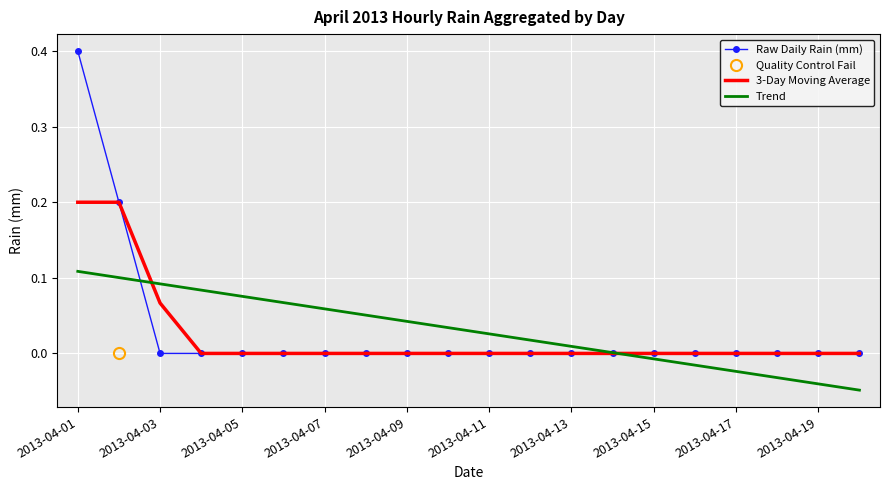

The value of Raw Daily Rain (mm) at 2013-04-17 is 0.0. True or false?

True